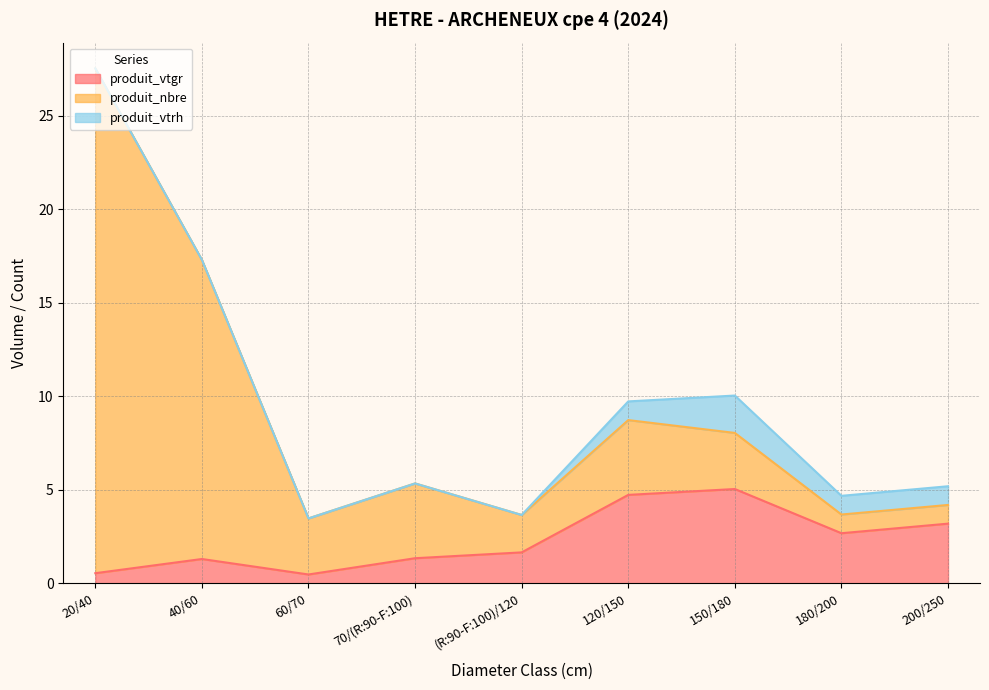

How many interior local peaks does the produit_nbre series have?

2